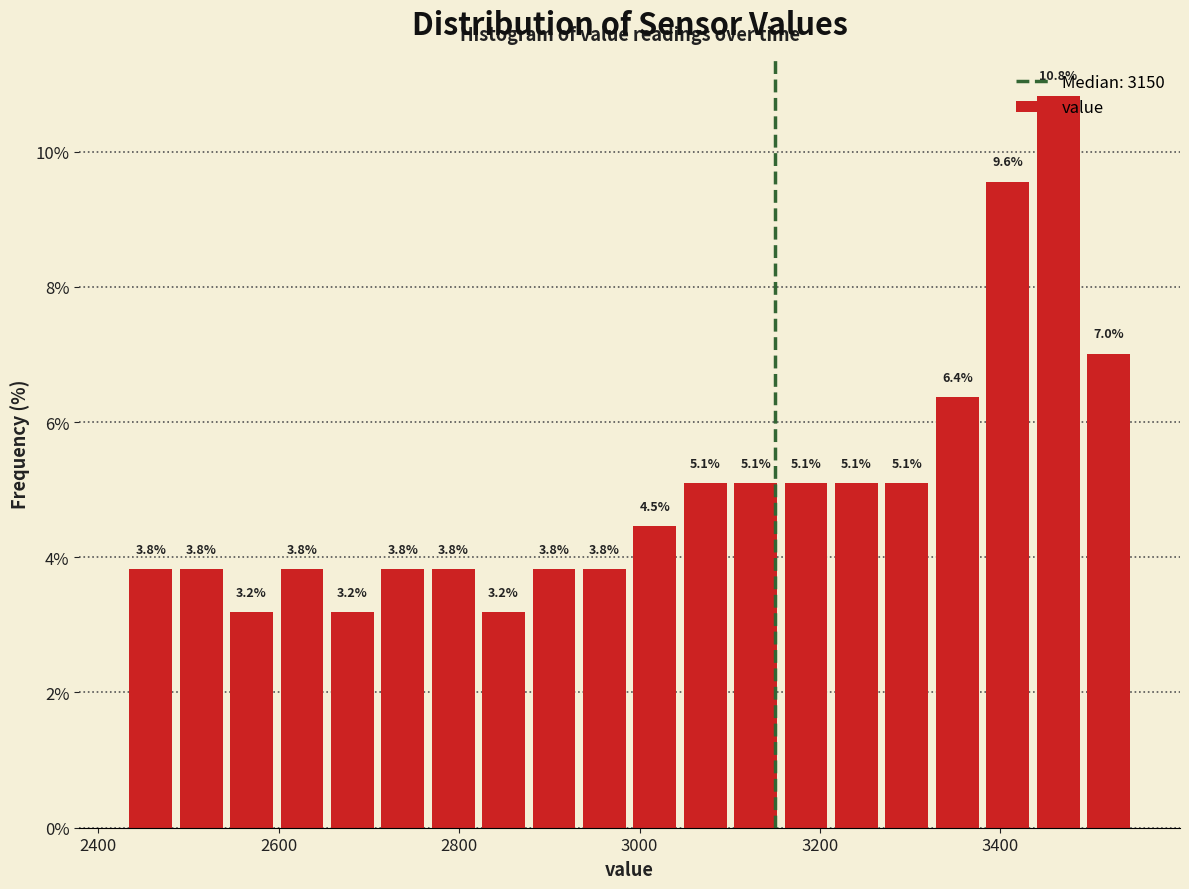

Read against the x-axis, roughly where is the centre of the tallest bar?

3460